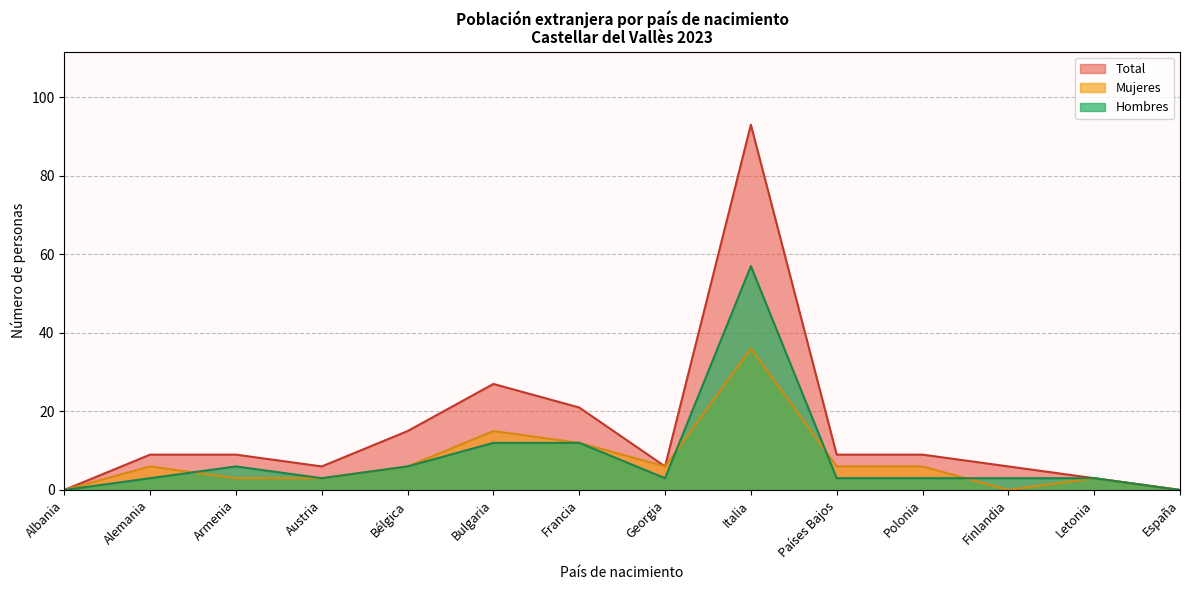

How many distinct data groups are displayed?

3